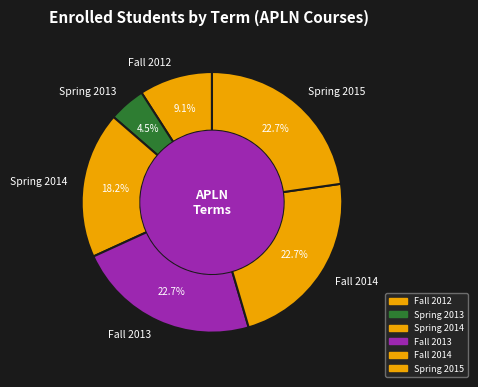

What is the smallest slice in the pie chart?

Spring 2013